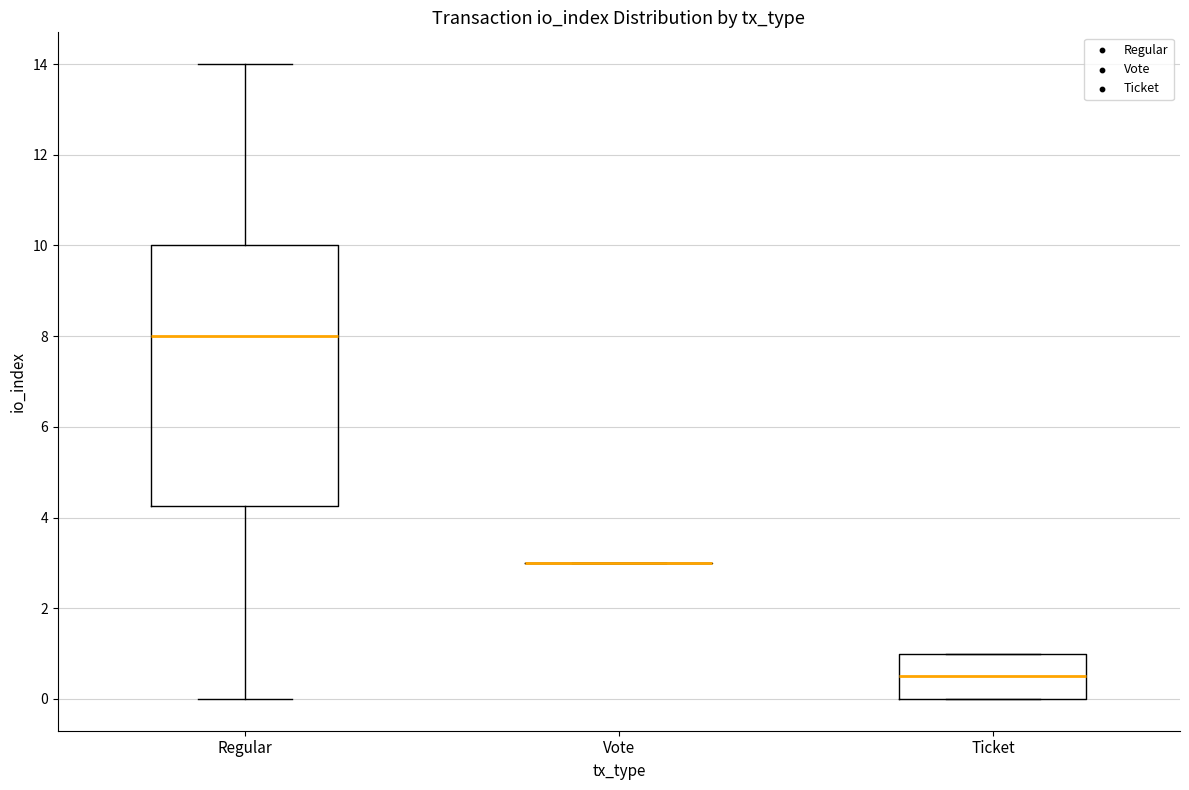

Reading left to right, read every box against the y-axis: the position of its median line, the range the box covers, and the ends of its whiskers. The values are not printed on the chart, so give them approximately, as read against the axis.

Regular: median 8.0, box 4.2 to 10.0, whiskers 0.0 to 14.0
Vote: box collapsed to a line at 3.0, whiskers 3.0 to 3.0
Ticket: median 0.6, box 0.0 to 1.0, whiskers 0.0 to 1.0